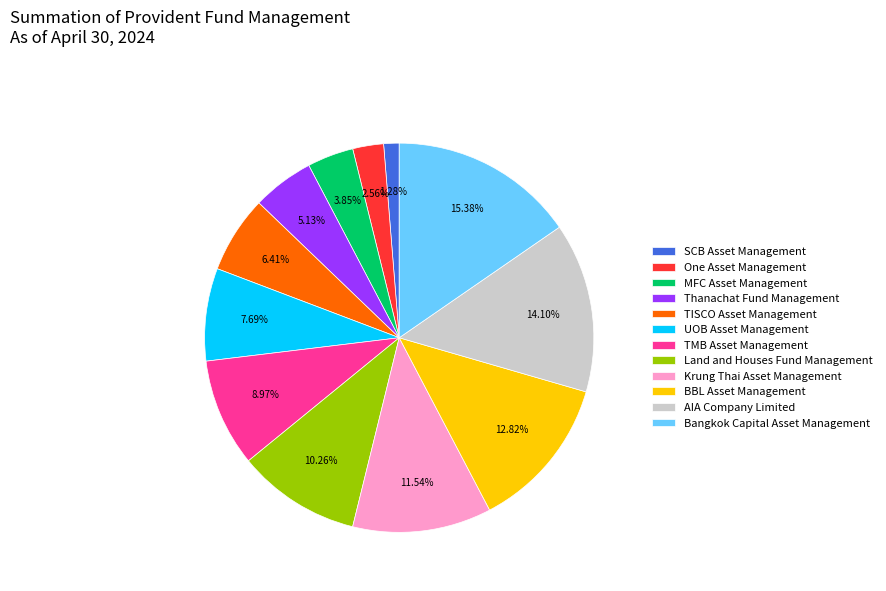

The MFC Asset Management slice represents 9% of the pie. True or false?

False